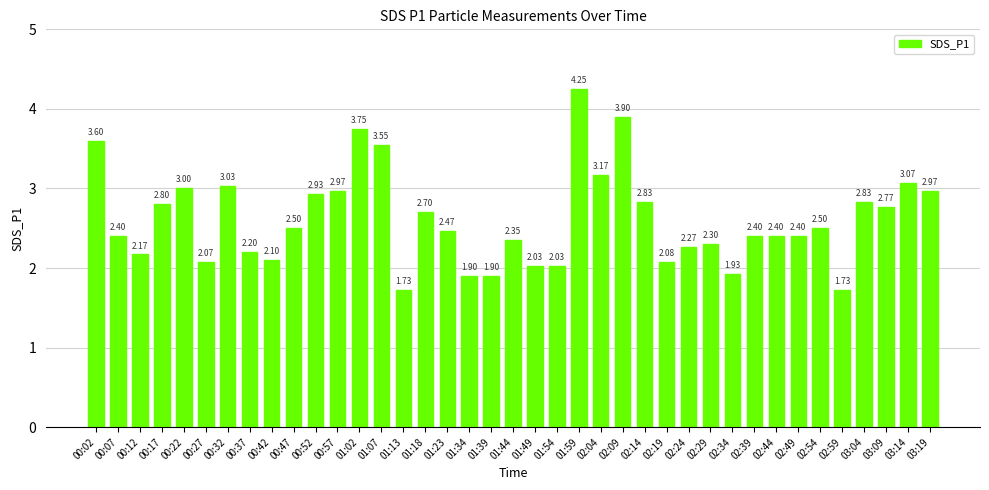

What is the approximate value at 01:44?

2.4